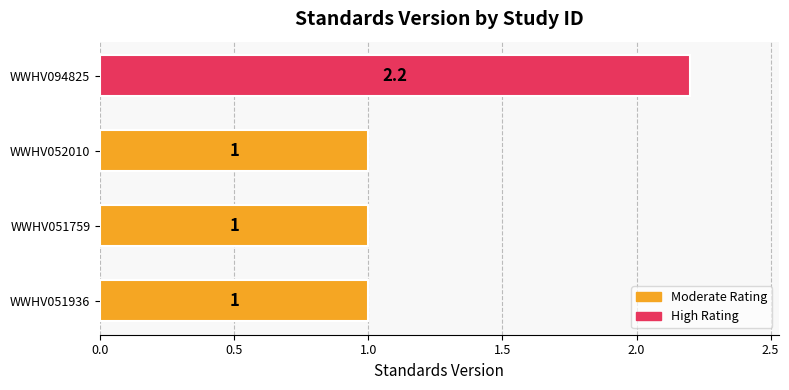

What is the sum of the values at WWHV051936 and WWHV051759?

2.0